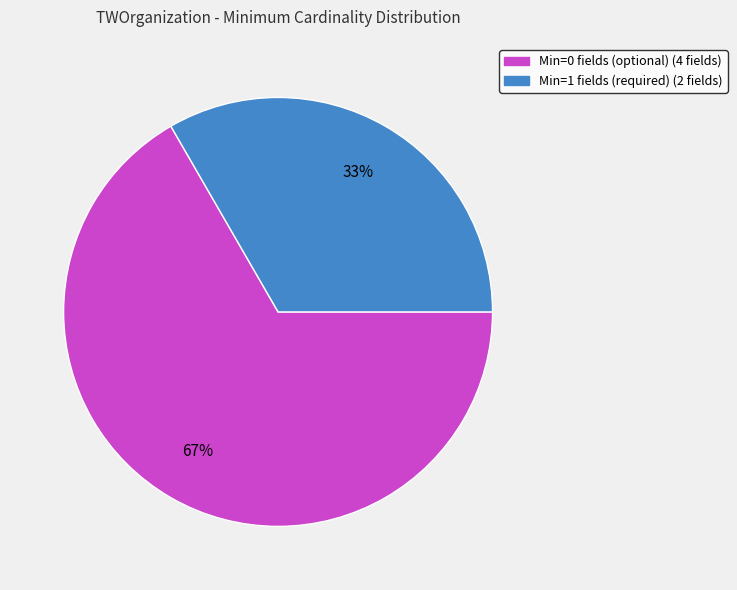

To the nearest percent, what is the average slice percentage?

50%